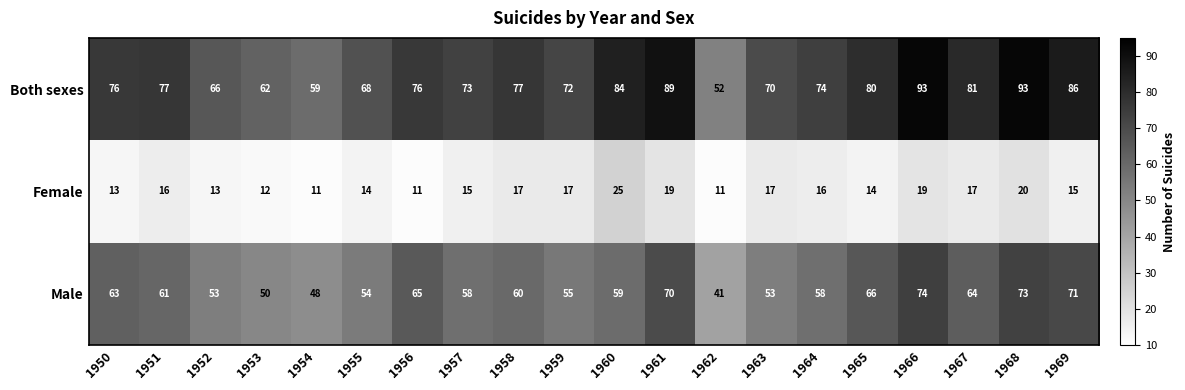

Where does the Male series first go above 60?

1950